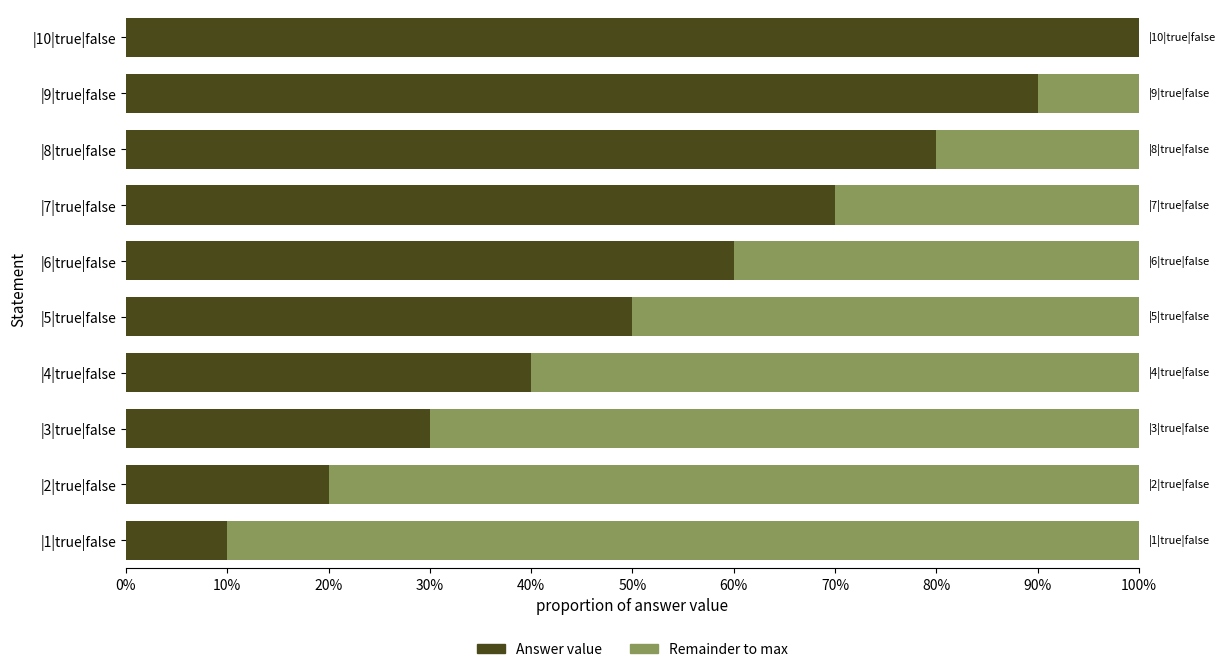

What are all the series names shown in the legend?

Answer value, Remainder to max